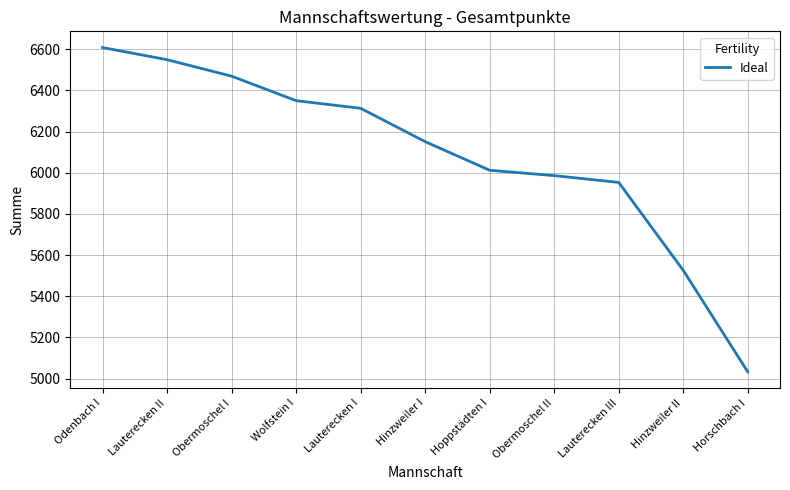

Is it true that the value at Obermoschel I is 10466?

False